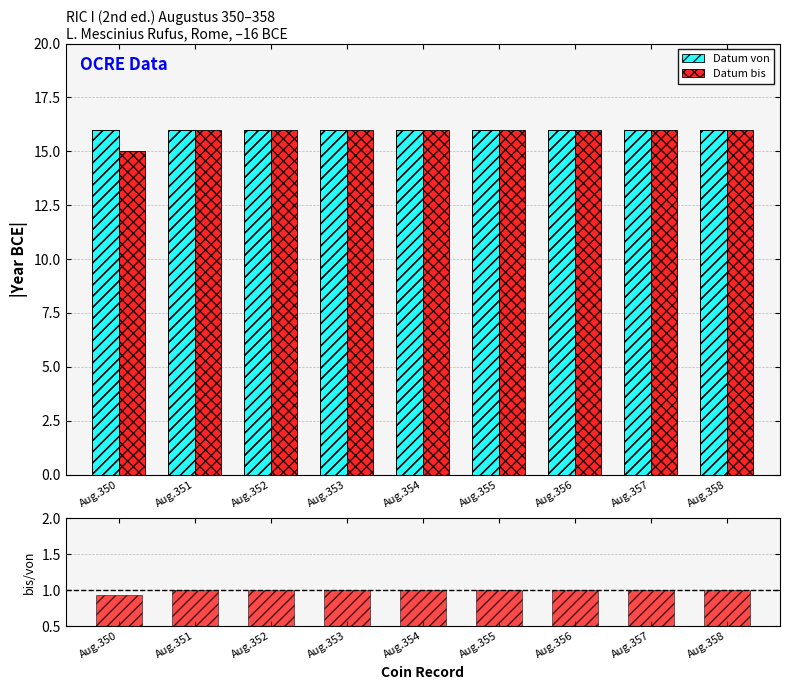

The value of bis/von at Aug.357 is 1.0. True or false?

True